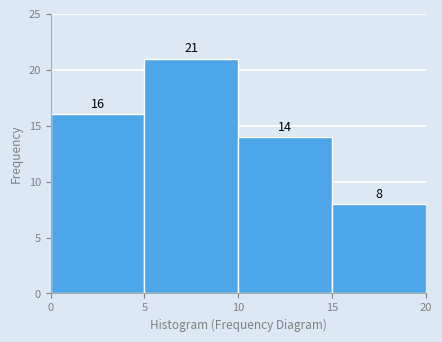

What is the height of the bar covering 5 to 10 on the x-axis?

21